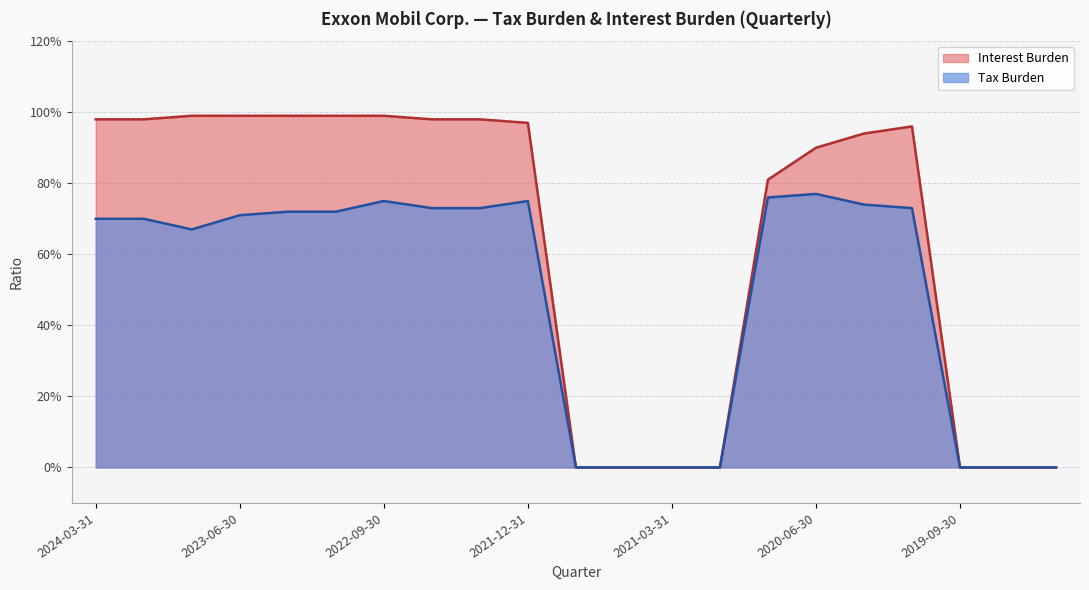

What is the sum of all Tax Burden values?

10.2